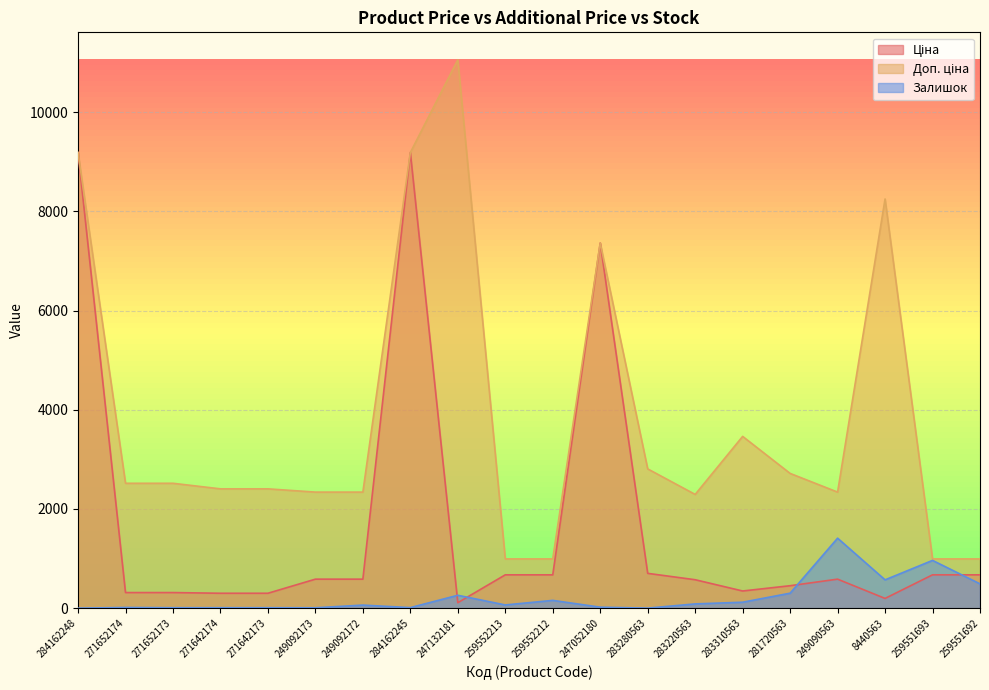

At which category does the chart reach its minimum across all series?

284162248